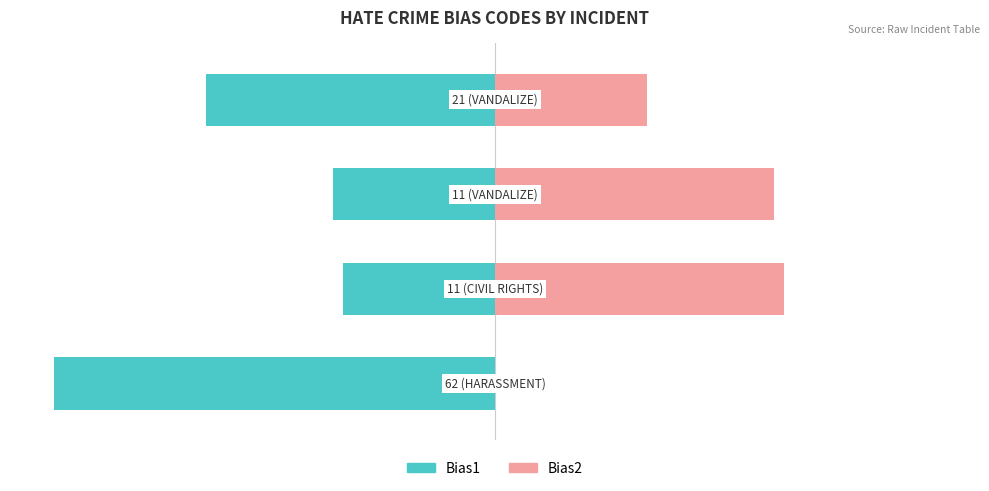

Count the number of categories in the chart.

4